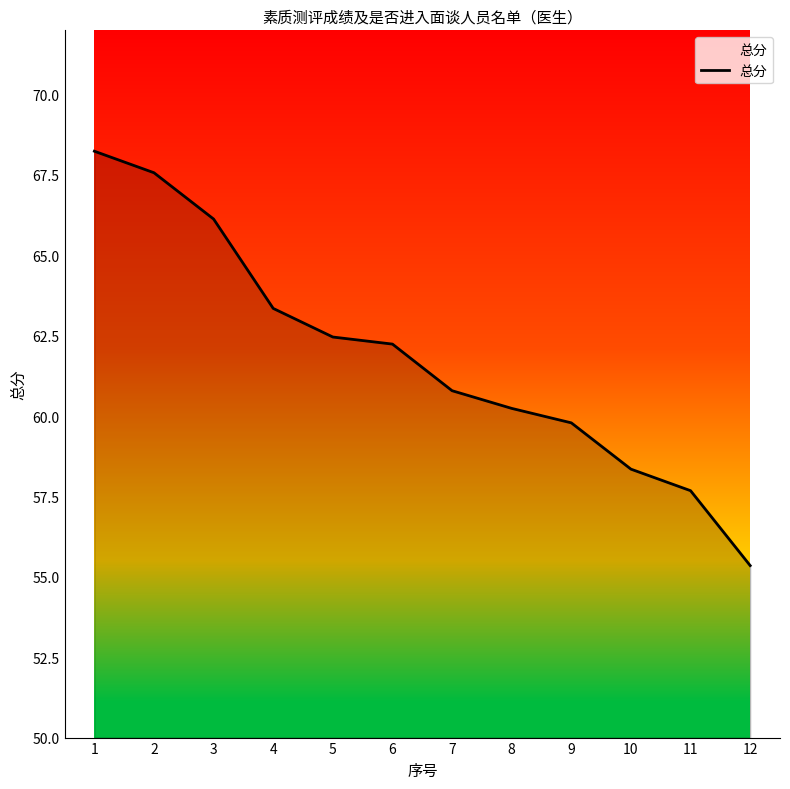

Between 5 and 6, which is larger?

5